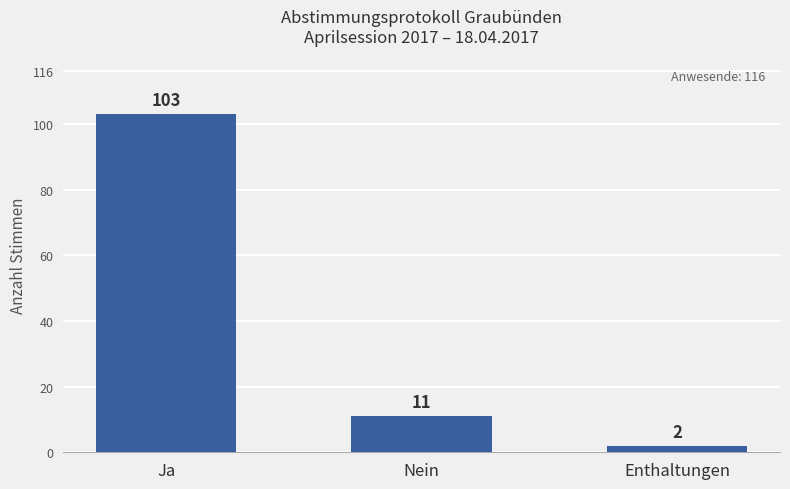

What position from the right is Nein?

2